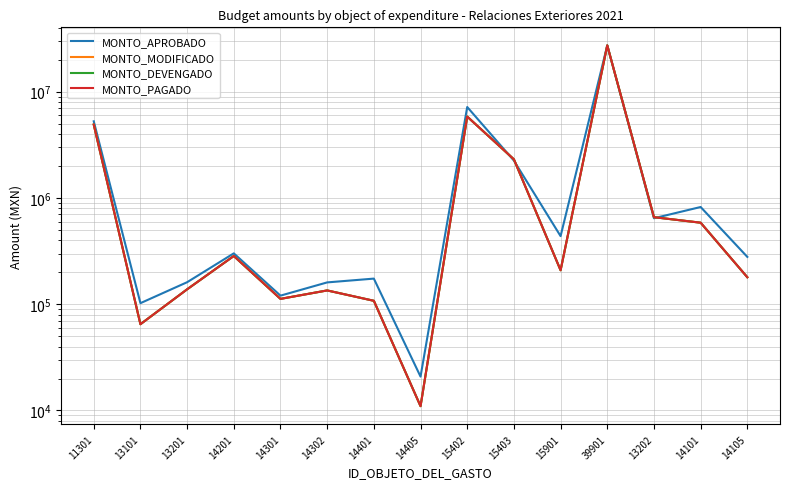

Rank the series by their maximum value, from highest to lowest.

MONTO_APROBADO, MONTO_MODIFICADO, MONTO_DEVENGADO, MONTO_PAGADO